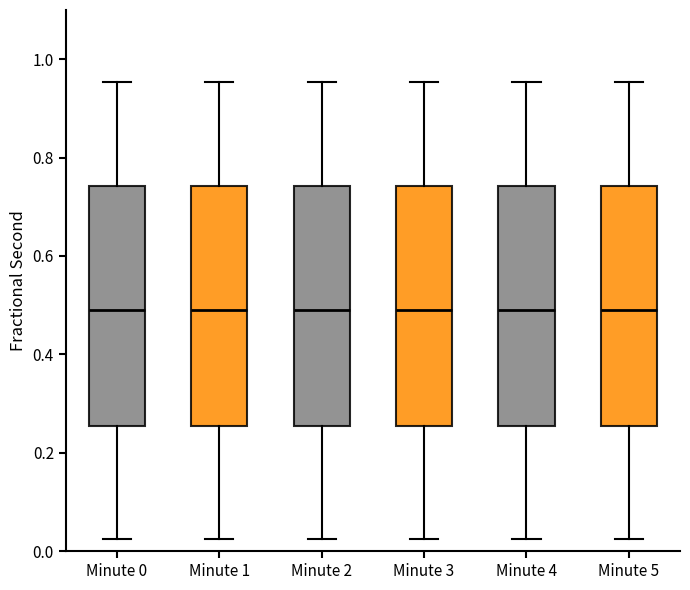

Where is the lower edge of the box for Minute 4 on the y-axis? The values are not printed on the chart, so give them approximately, as read against the axis.

0.26